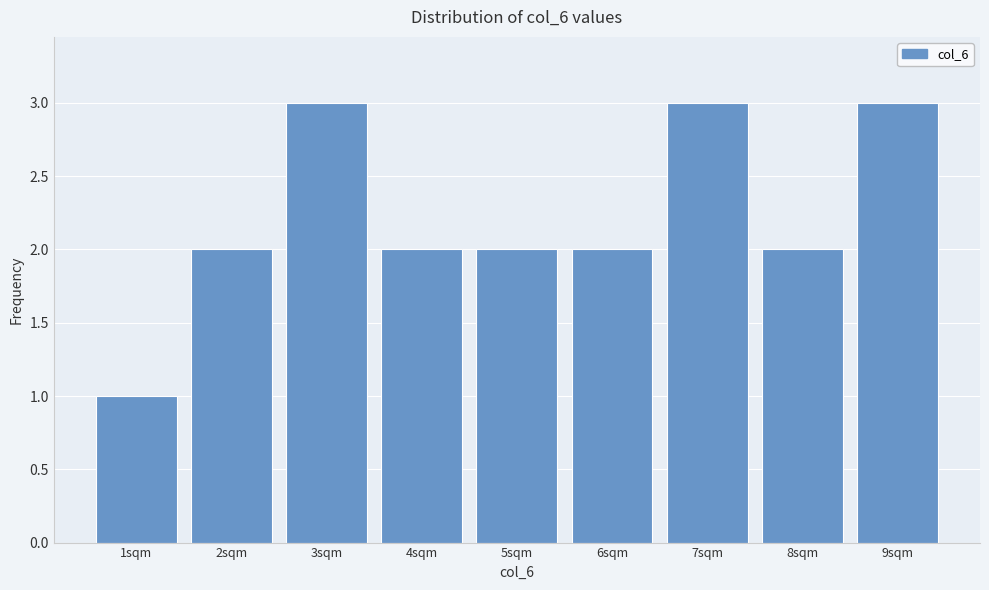

Reading right to left, transcribe all the data shown in this chart.

9sqm=3	8sqm=2	7sqm=3	6sqm=2	5sqm=2	4sqm=2	3sqm=3	2sqm=2	1sqm=1